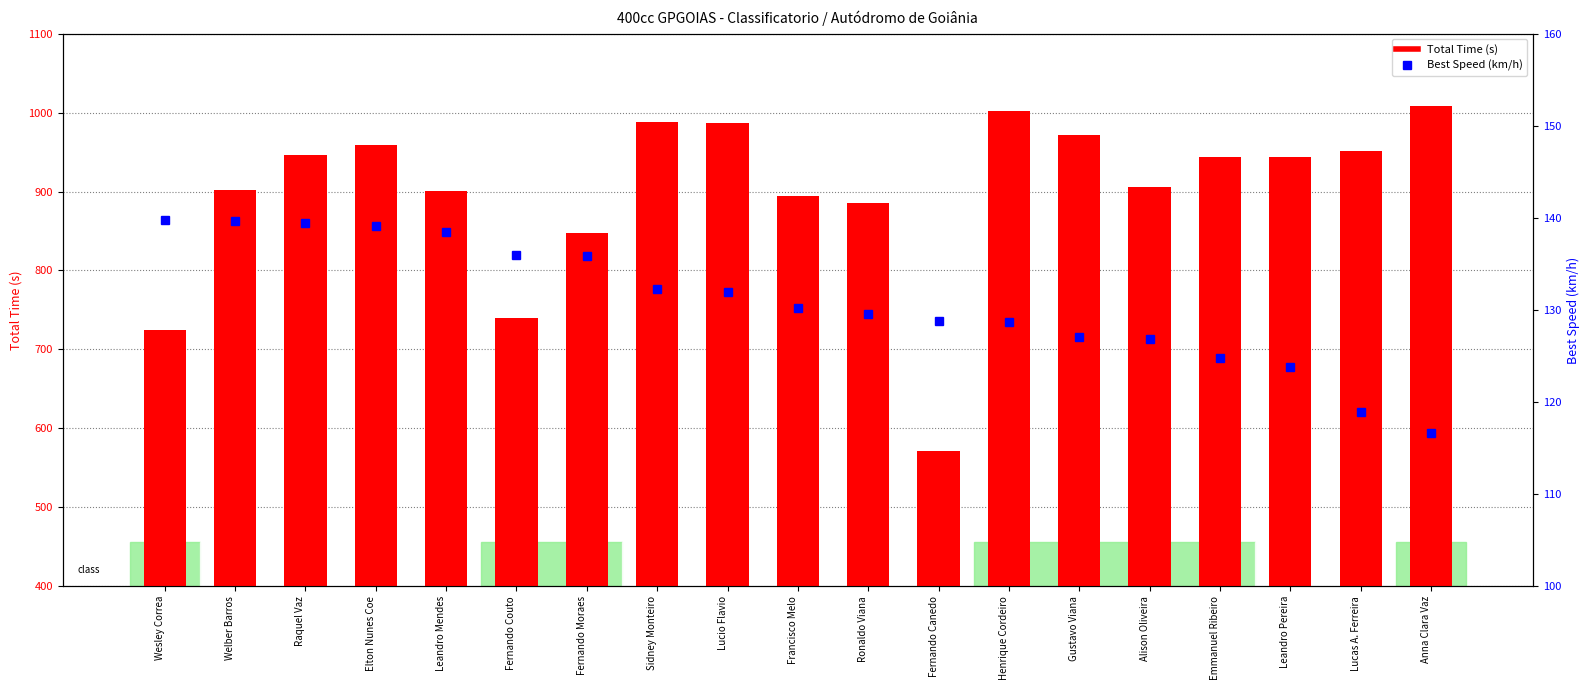

The value of Total Time (s) at Gustavo Viana is 1429.7. True or false?

False